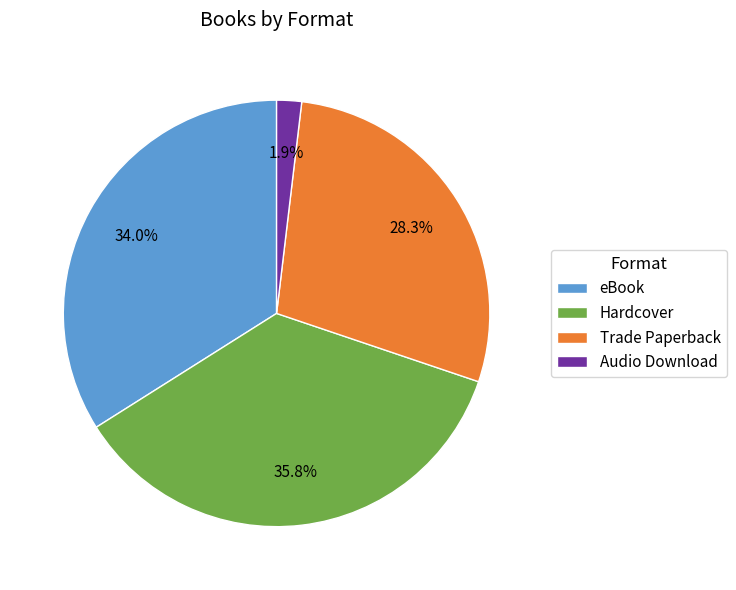

Which category has the smallest portion of the pie?

Audio Download